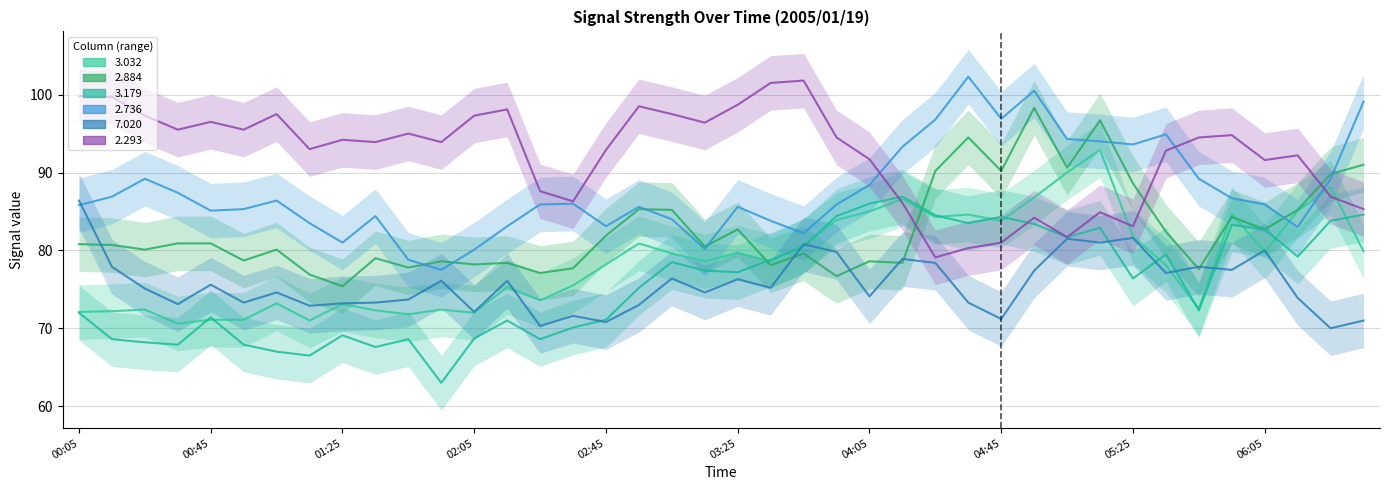

Which has a higher value, 2005/01/19 01:35 or 2005/01/19 04:05?

2005/01/19 04:05